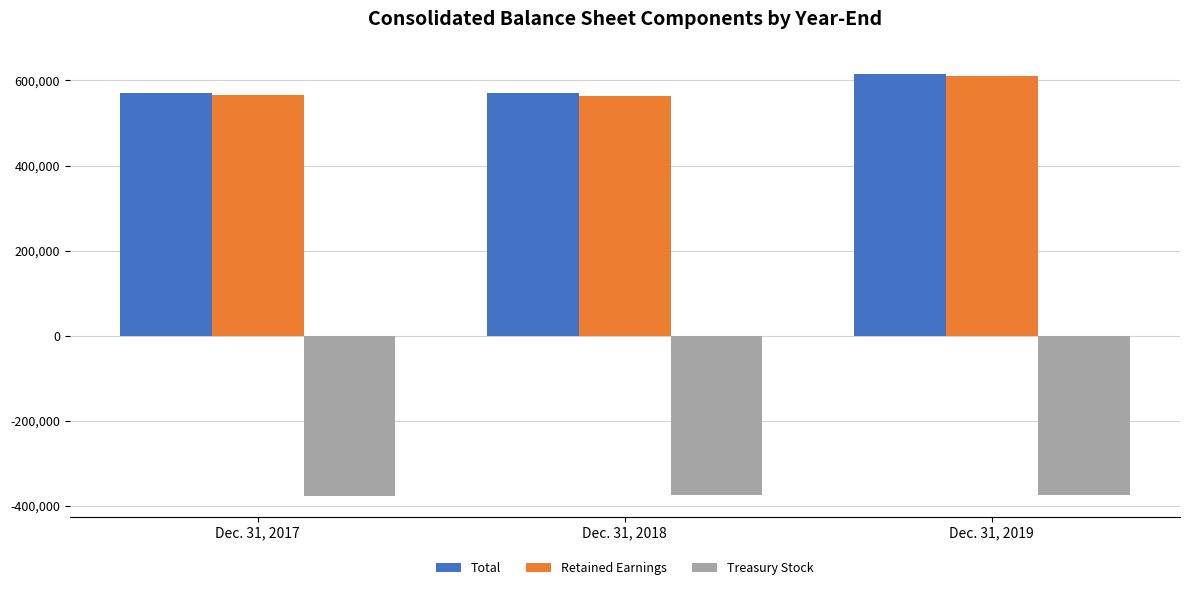

What is the total value across all series at Dec. 31, 2019?

852480